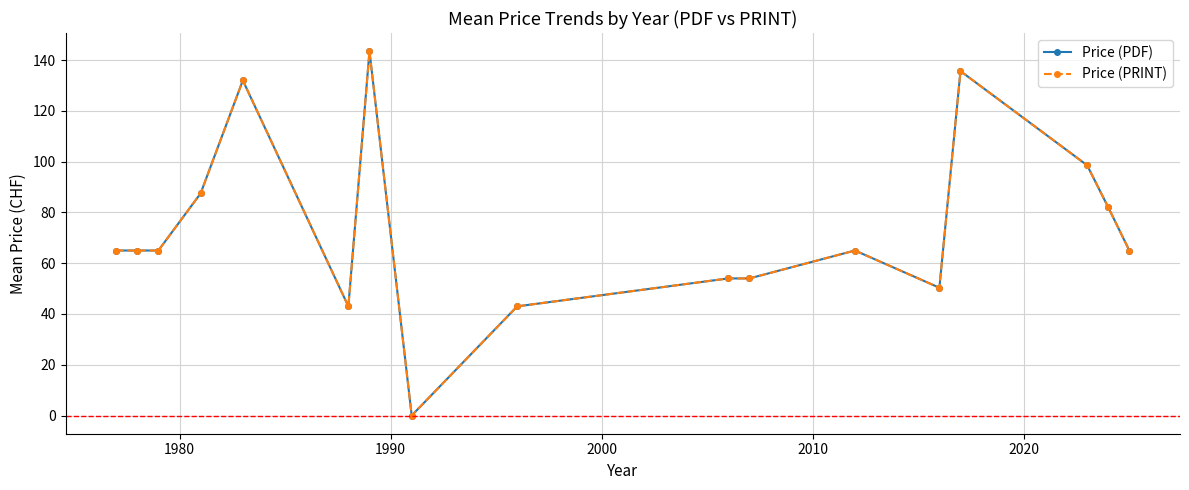

True or false: Price (PDF) and Price (PRINT) intersect in this chart.

False